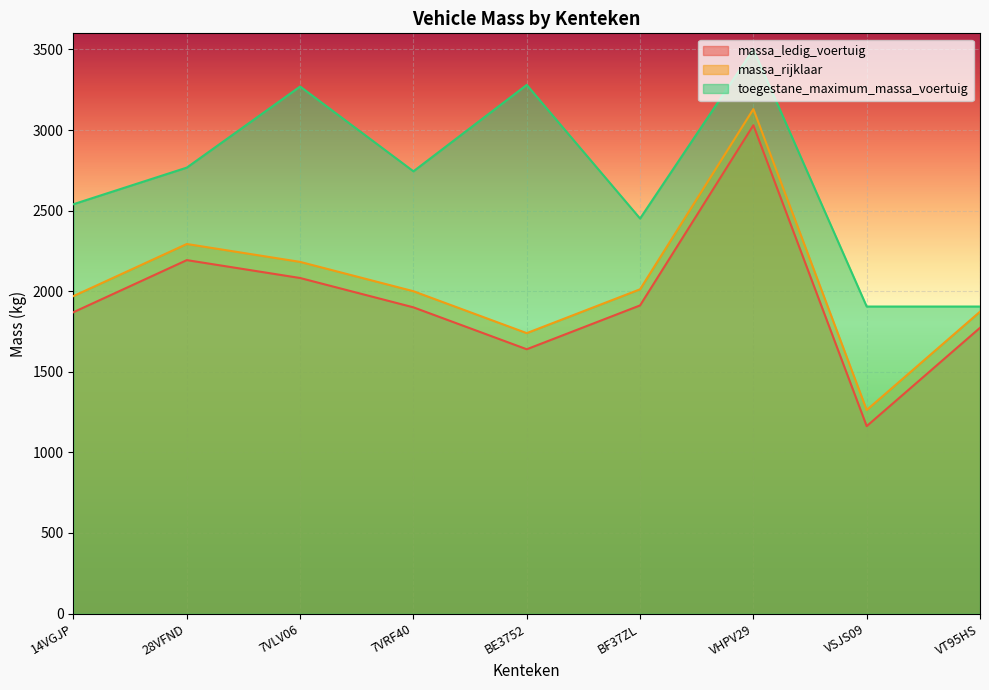

Which category has the highest value in the toegestane_maximum_massa_voertuig series?

VHPV29